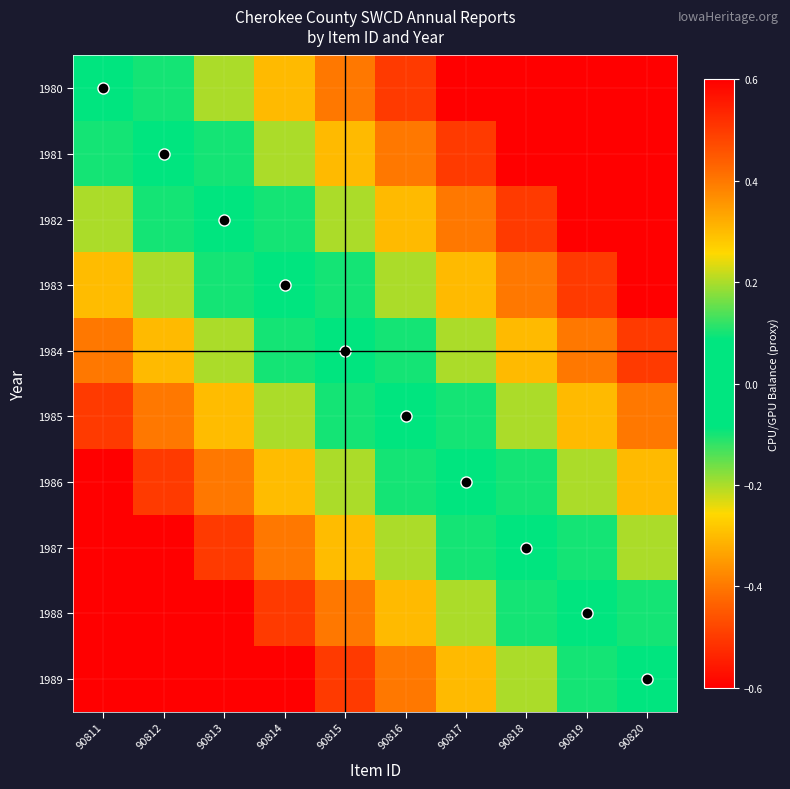

Reading left to right, extract all data points from this chart.

1980: 90811=0.0	90812=0.1	90813=0.2	90814=0.3	90815=0.4	90816=0.5	90817=0.6	90818=0.7	90819=0.8	90820=0.9
1981: 90811=-0.1	90812=0.0	90813=0.1	90814=0.2	90815=0.3	90816=0.4	90817=0.5	90818=0.6	90819=0.7	90820=0.8
1982: 90811=-0.2	90812=-0.1	90813=0.0	90814=0.1	90815=0.2	90816=0.3	90817=0.4	90818=0.5	90819=0.6	90820=0.7
1983: 90811=-0.3	90812=-0.2	90813=-0.1	90814=0.0	90815=0.1	90816=0.2	90817=0.3	90818=0.4	90819=0.5	90820=0.6
1984: 90811=-0.4	90812=-0.3	90813=-0.2	90814=-0.1	90815=0.0	90816=0.1	90817=0.2	90818=0.3	90819=0.4	90820=0.5
1985: 90811=-0.5	90812=-0.4	90813=-0.3	90814=-0.2	90815=-0.1	90816=0.0	90817=0.1	90818=0.2	90819=0.3	90820=0.4
1986: 90811=-0.6	90812=-0.5	90813=-0.4	90814=-0.3	90815=-0.2	90816=-0.1	90817=0.0	90818=0.1	90819=0.2	90820=0.3
1987: 90811=-0.7	90812=-0.6	90813=-0.5	90814=-0.4	90815=-0.3	90816=-0.2	90817=-0.1	90818=0.0	90819=0.1	90820=0.2
1988: 90811=-0.8	90812=-0.7	90813=-0.6	90814=-0.5	90815=-0.4	90816=-0.3	90817=-0.2	90818=-0.1	90819=0.0	90820=0.1
1989: 90811=-0.9	90812=-0.8	90813=-0.7	90814=-0.6	90815=-0.5	90816=-0.4	90817=-0.3	90818=-0.2	90819=-0.1	90820=0.0